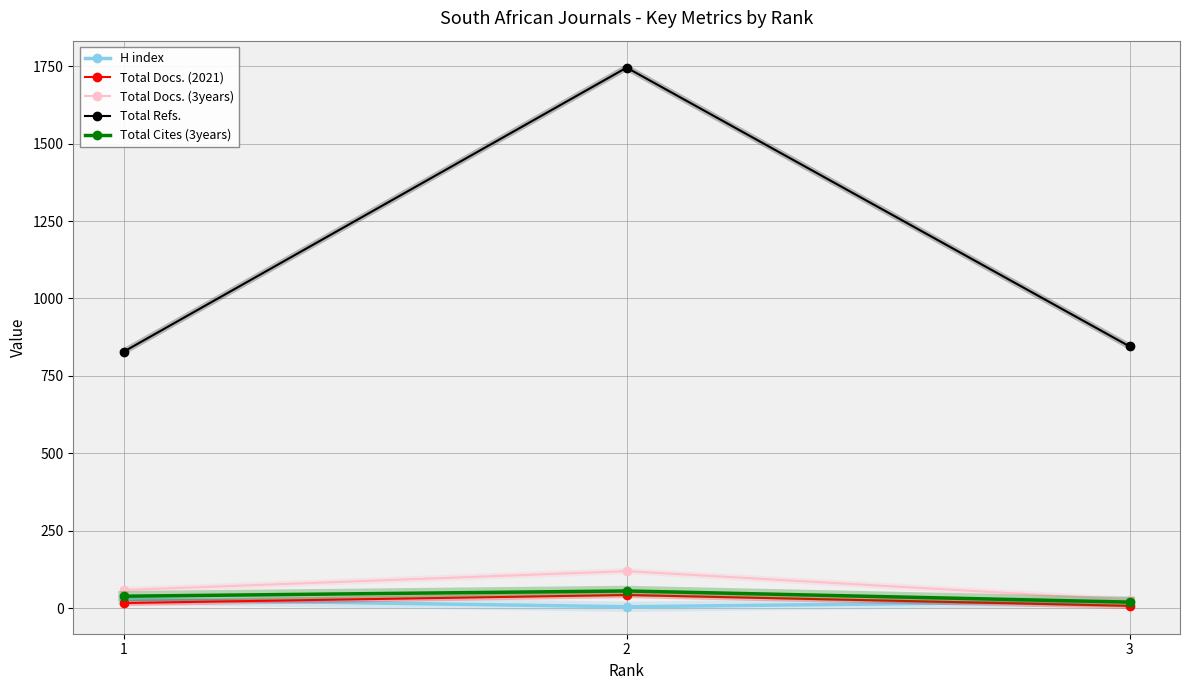

Which series has the largest total across all categories?

Total Refs.